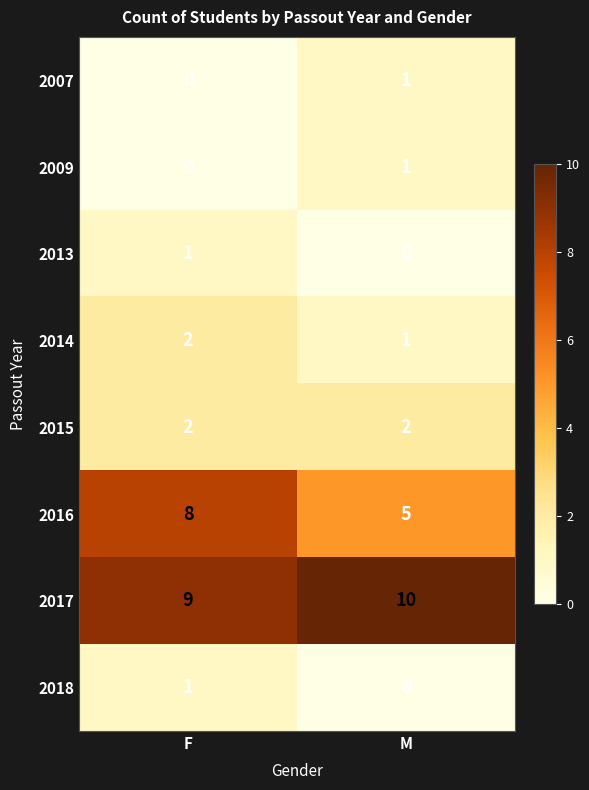

How many categories are shown in the chart?

2